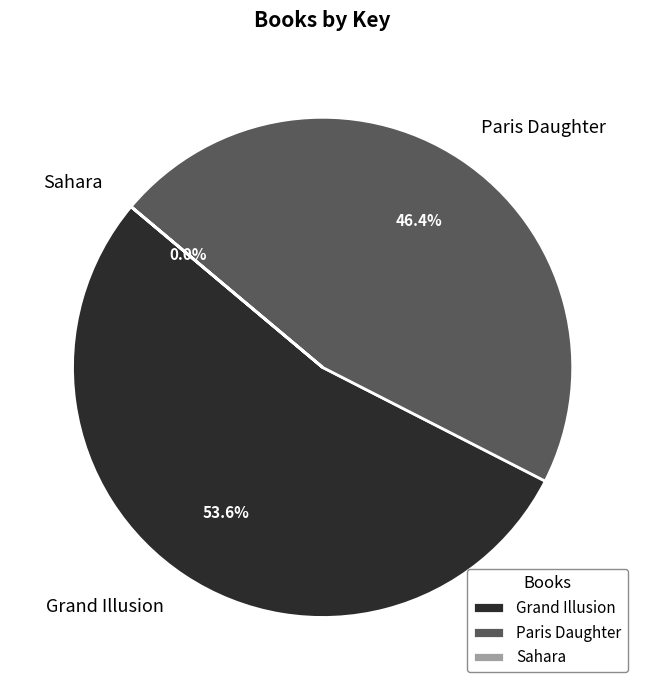

How much of the chart is everything except Paris Daughter?

53.6%